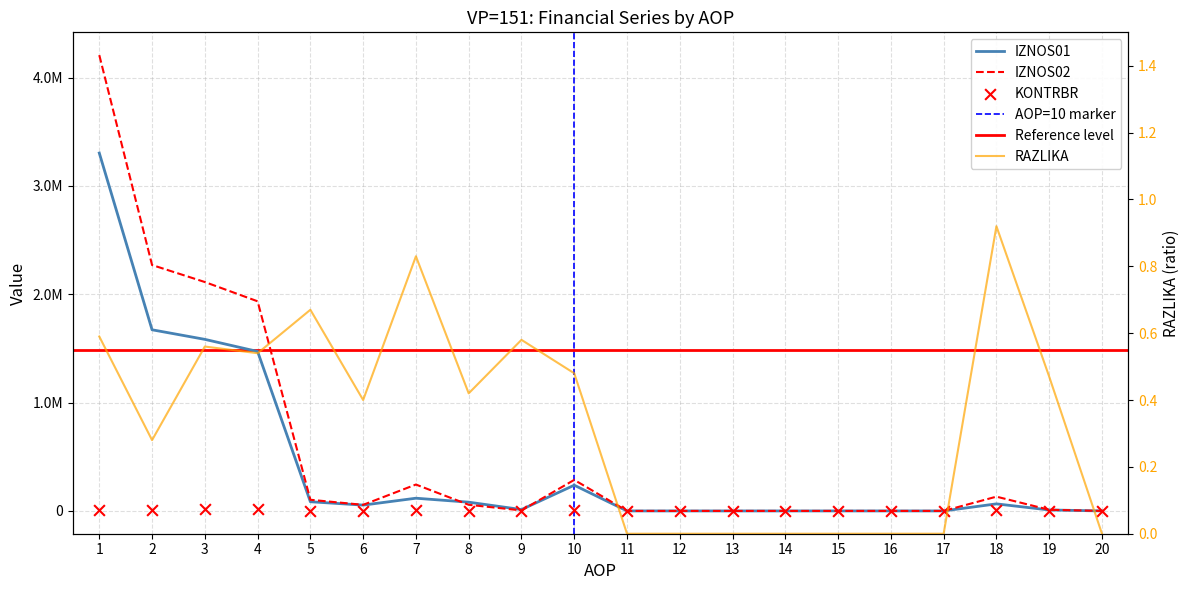

Which series contains the highest Y value?

IZNOS02